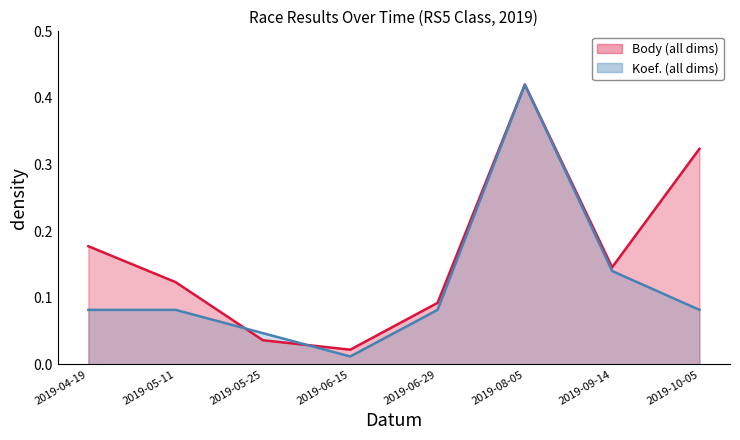

What position from the right is 2019-10-05?

1